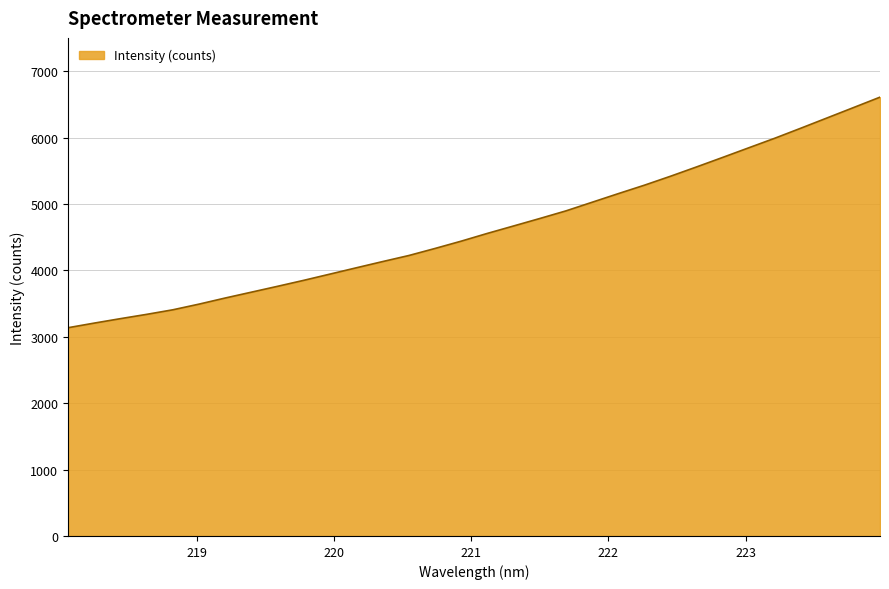

Reading left to right, what are all the values shown in this chart?

3135.8	3205.4	3272.4	3337.1	3405.9	3491.5	3583.6	3671.7	3760.1	3850.1	3944.0	4038.4	4131.7	4222.9	4329.1	4439.2	4556.1	4667.8	4780.2	4895.1	5025.1	5155.0	5282.4	5417.6	5558.4	5702.0	5847.4	5992.2	6144.2	6298.2	6452.6	6607.5